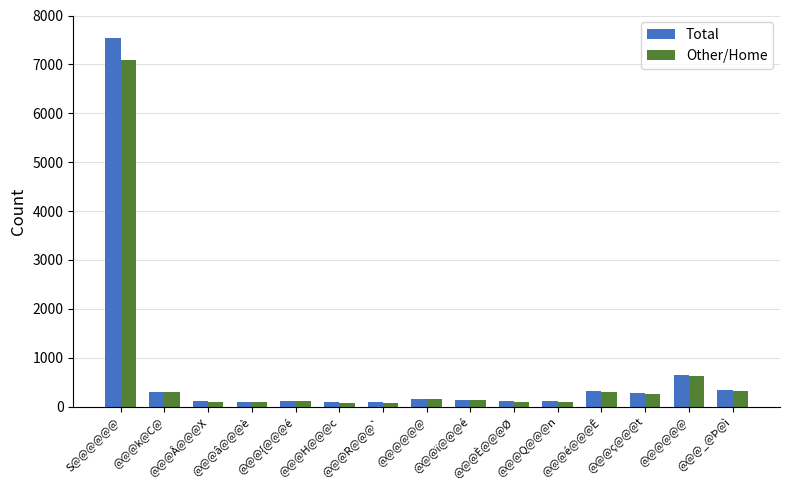

How many bars are there in total?

30